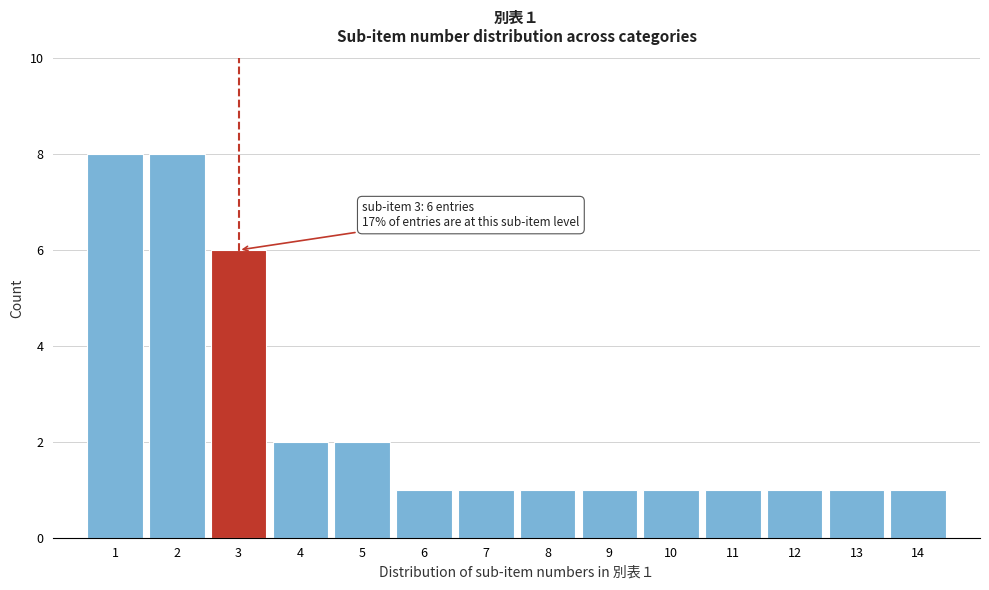

Reading left to right, what are all the values shown in this chart?

8	8	6	2	2	1	1	1	1	1	1	1	1	1